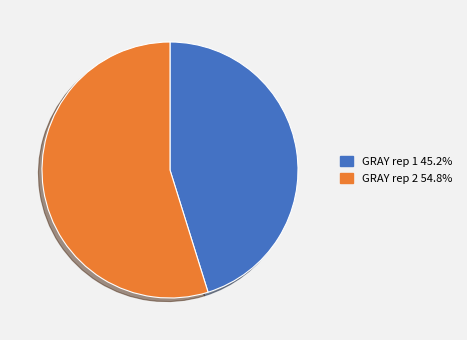

Rank the categories by value from highest to lowest.

GRAY rep 2, GRAY rep 1